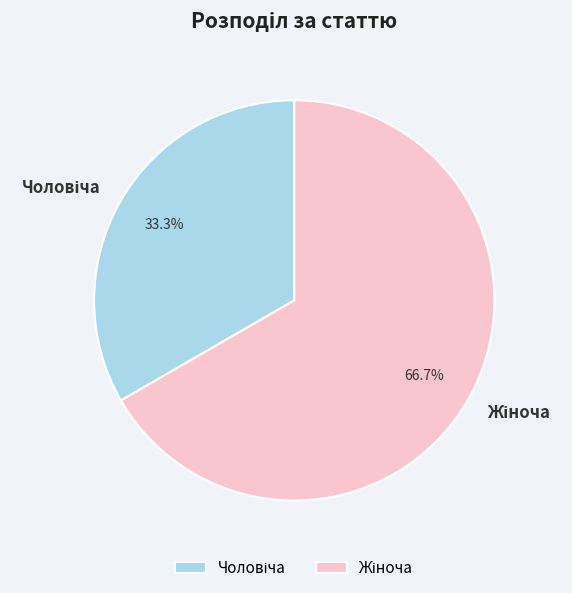

How many segments does this pie chart have?

2